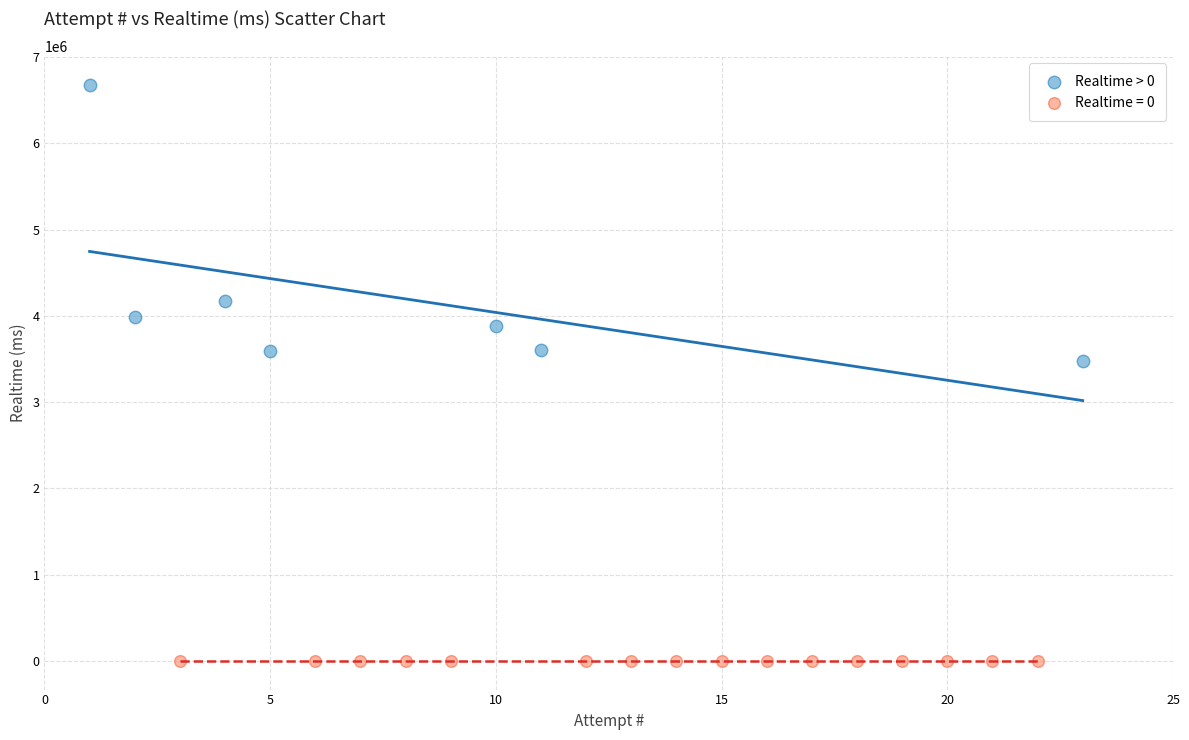

Which series reaches the minimum Y coordinate?

Realtime = 0